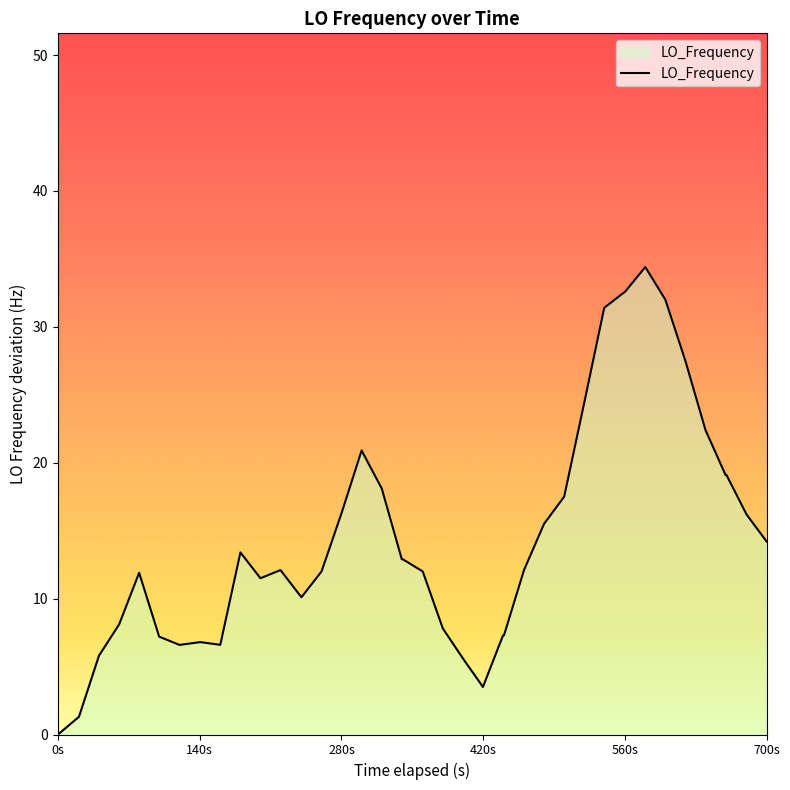

How many lines are shown in the chart?

1